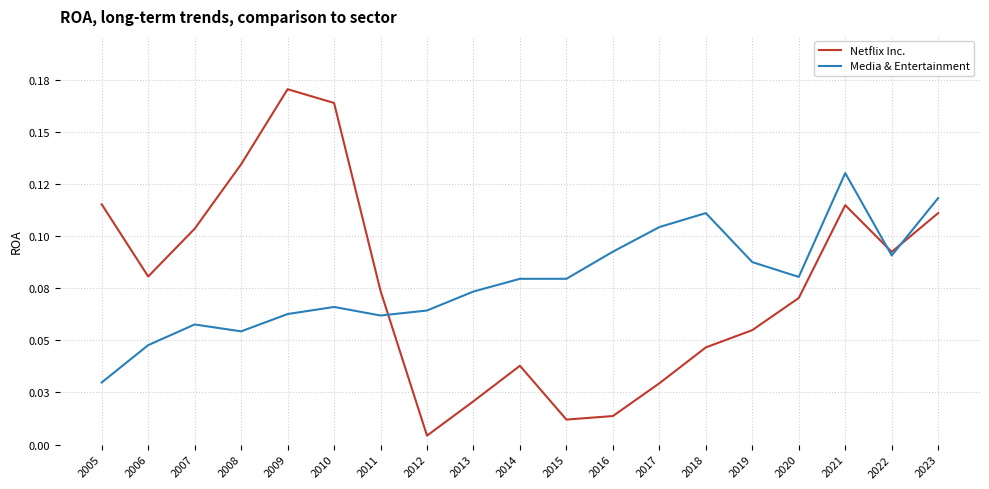

What are all the series names shown in the legend?

Netflix Inc., Media & Entertainment